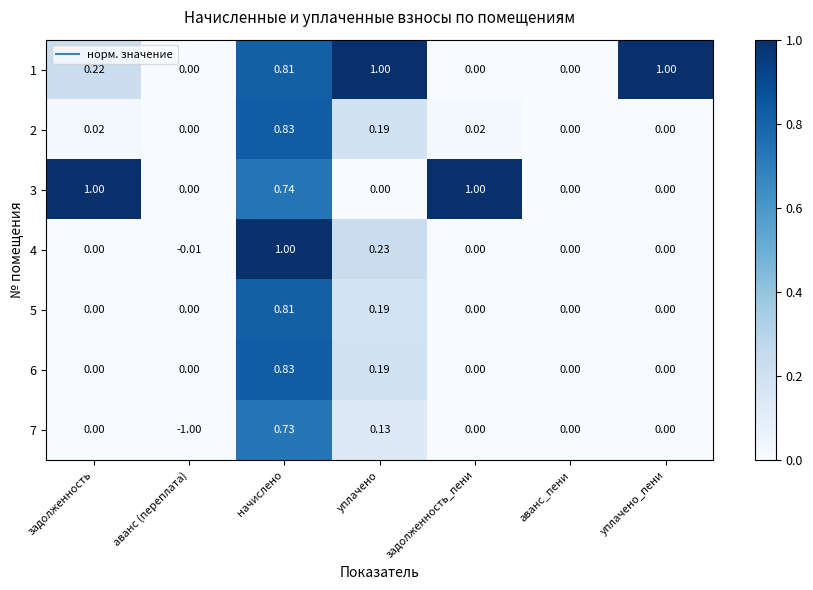

At which category is the sum across all series the highest?

начислено